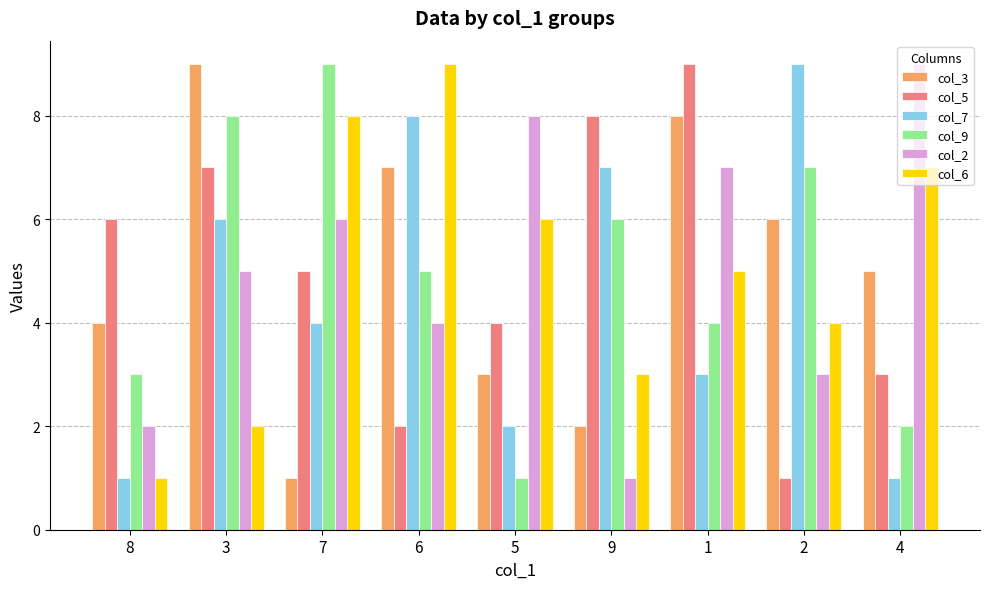

How many bars are there in each group?

6